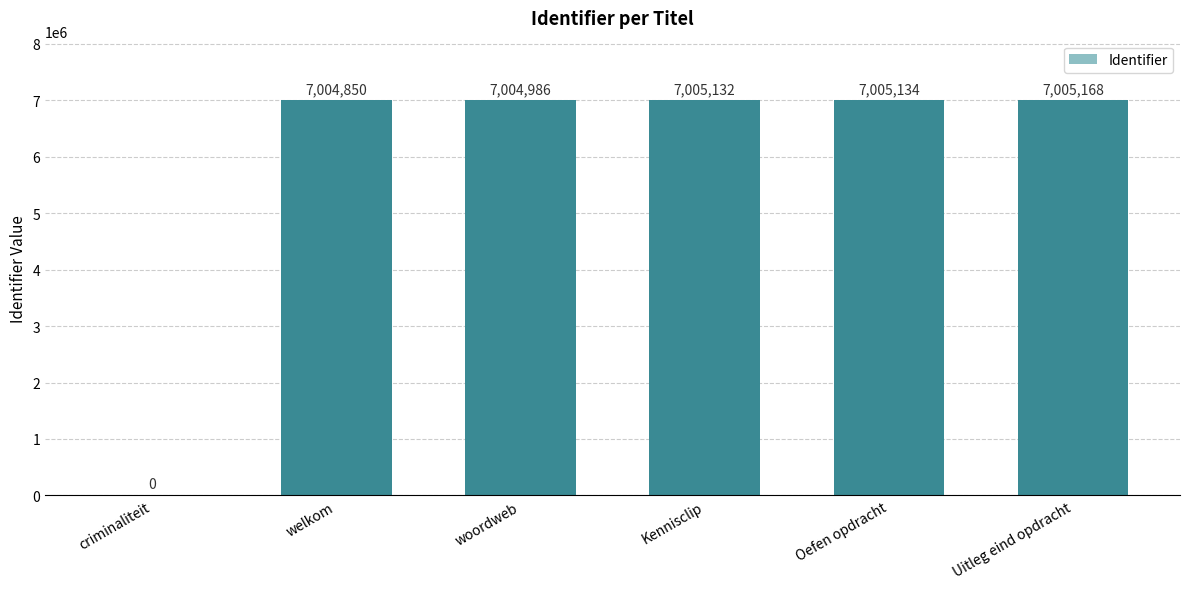

Where is the data nearest to the value 3502584?

welkom